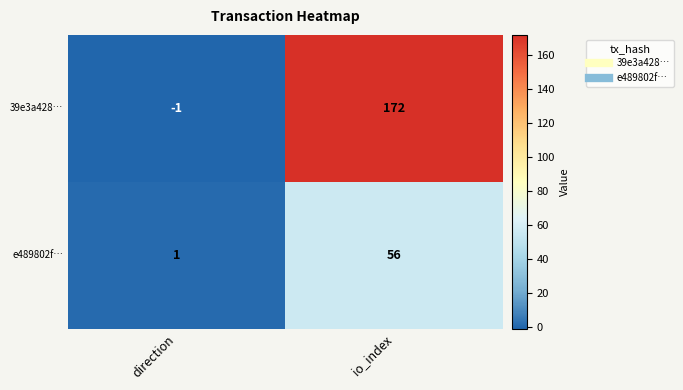

At direction, list the series in order from smallest to largest.

39e3a428…, e489802f…